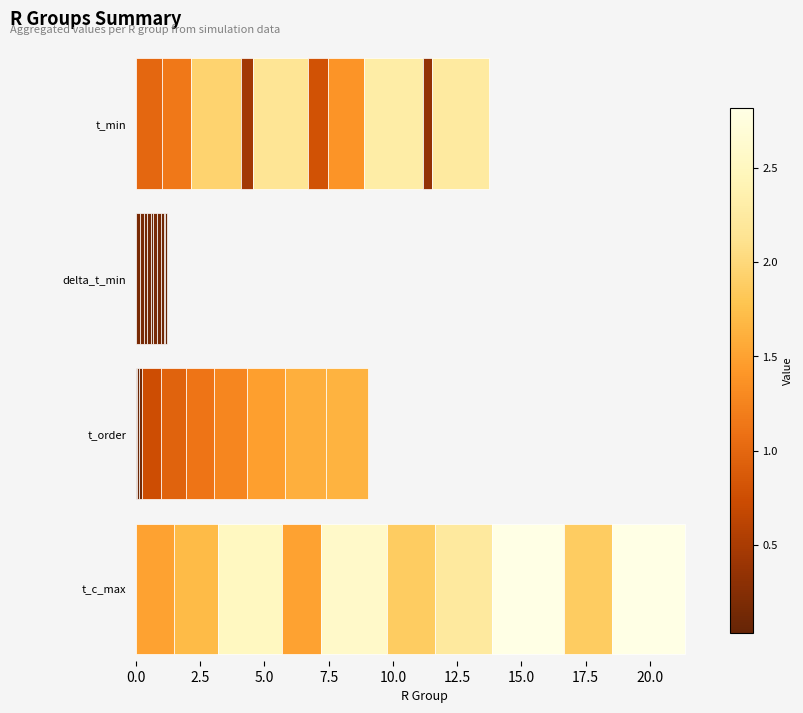

List the series in order of their overall mean, lowest first.

delta_t_min, t_order, t_min, t_c_max